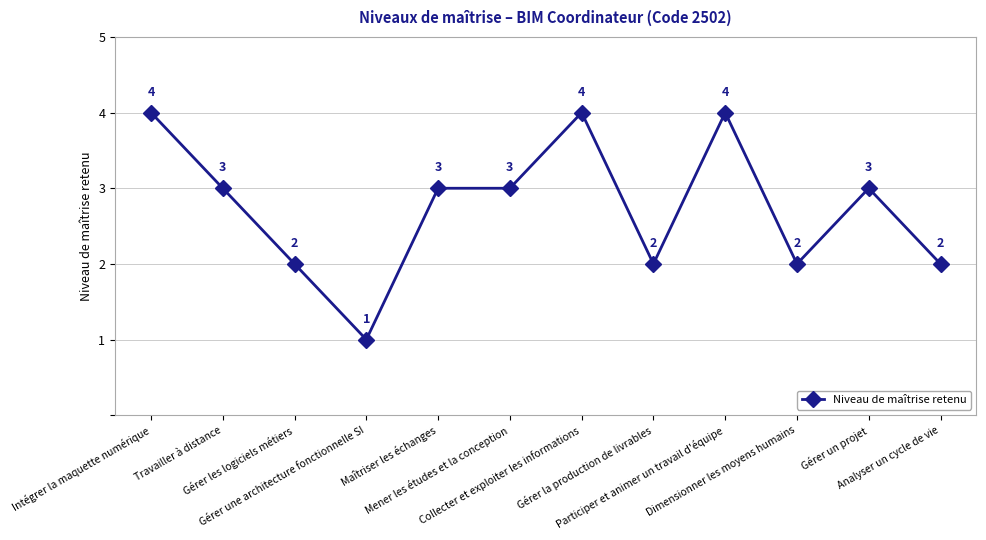

Approximately how many times larger is the value at Analyser un cycle de vie compared to Participer et animer un travail d'équipe?

0.5